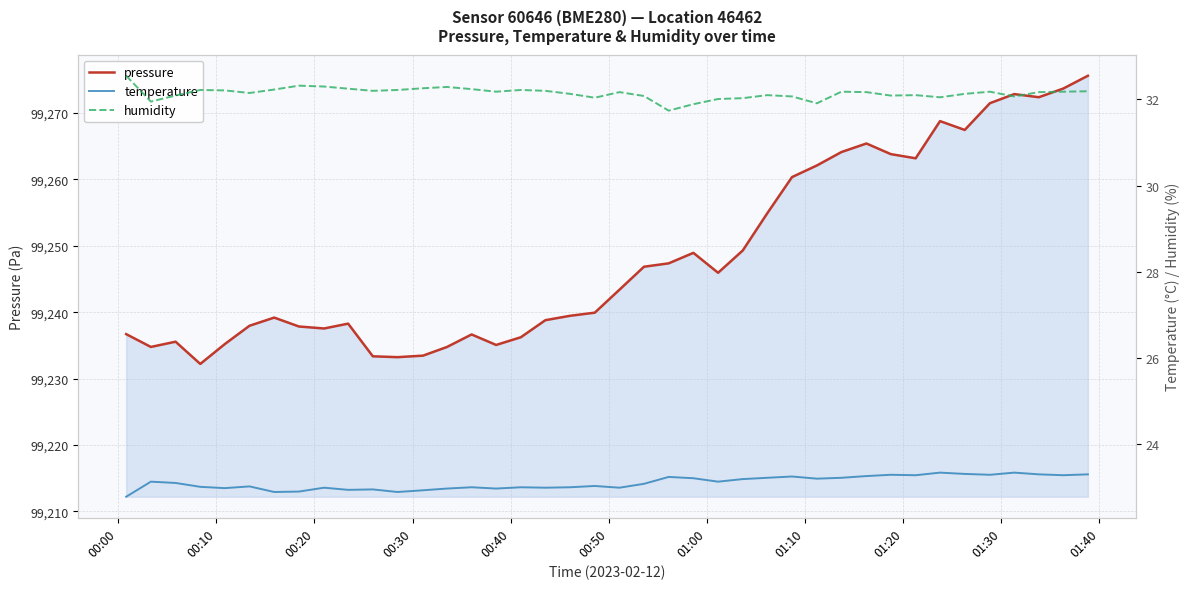

True or false: pressure and temperature cross at least once.

False